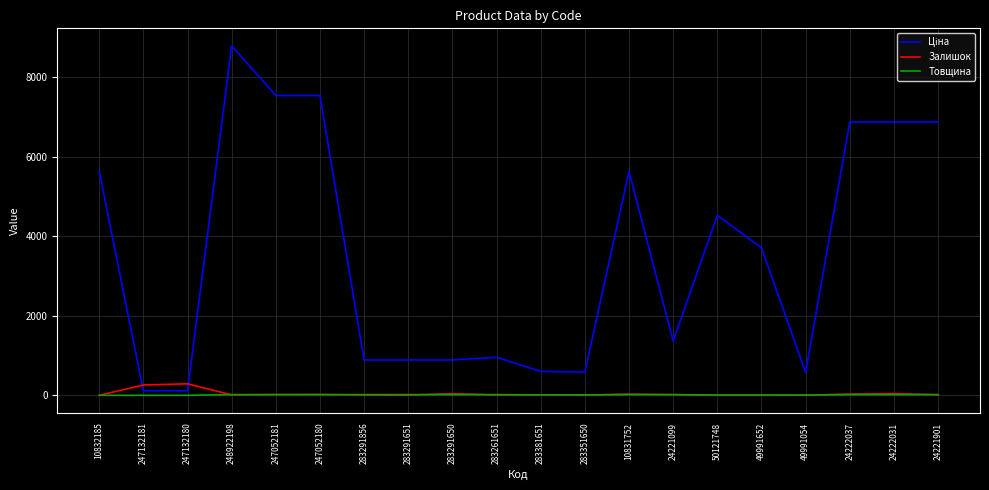

What is the maximum value shown in the chart?

8797.6